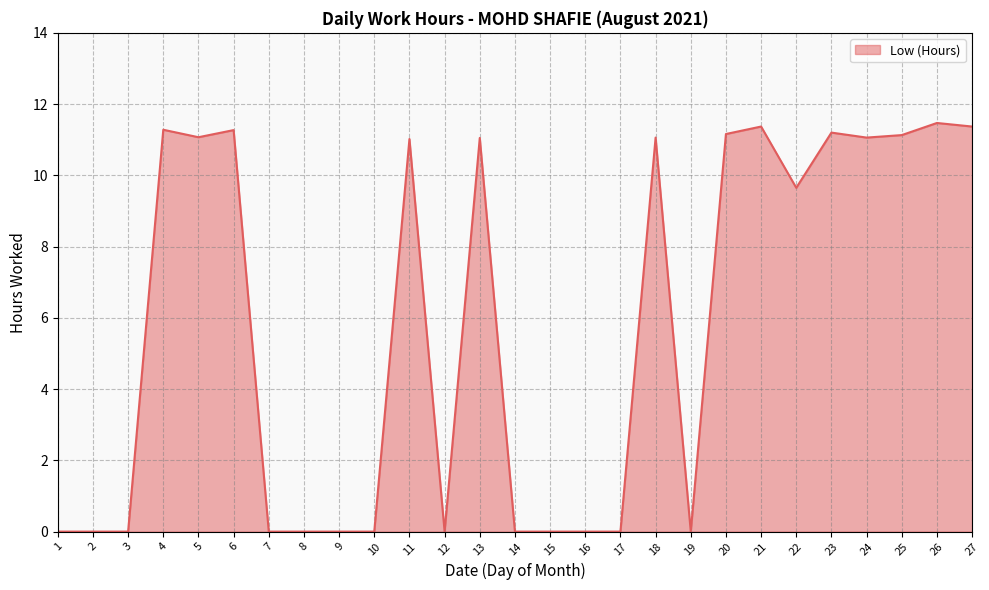

What is the difference between the values at 19 and 23?

11.2